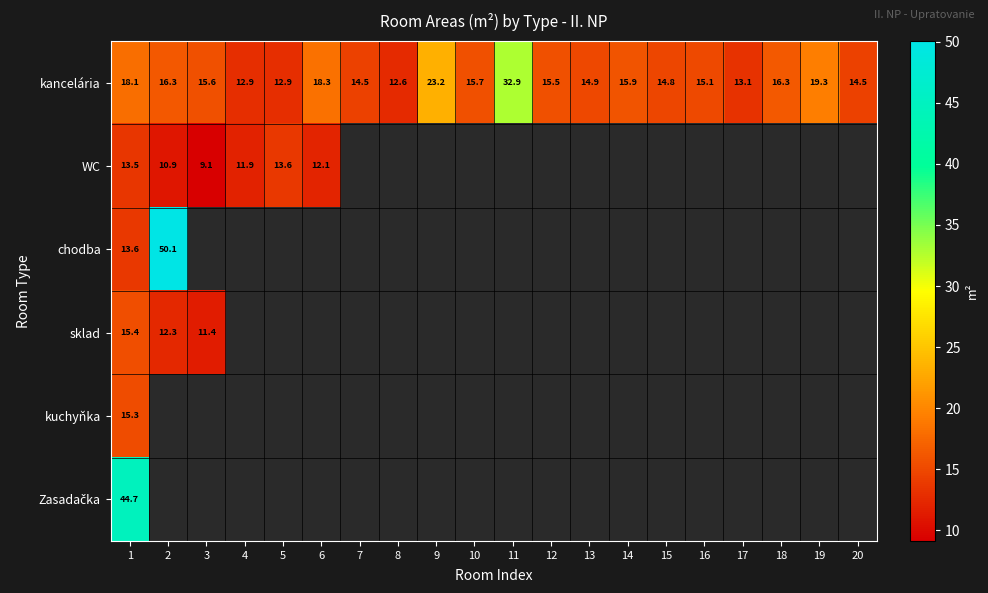

How many distinct data groups are displayed?

6